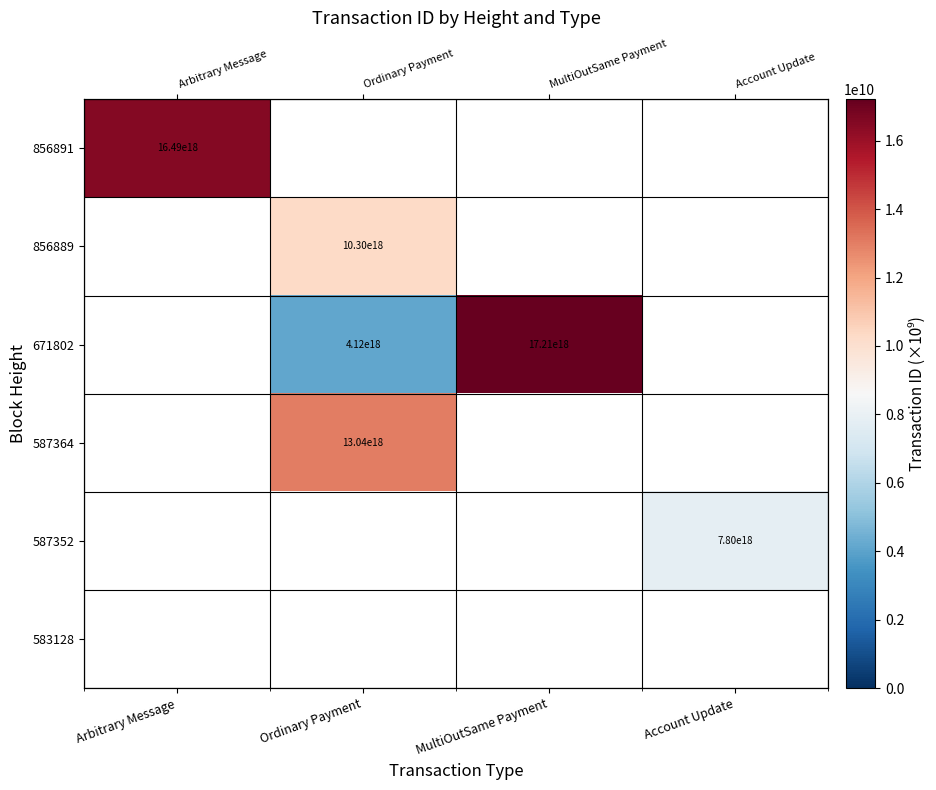

Count the number of data series in this chart.

6